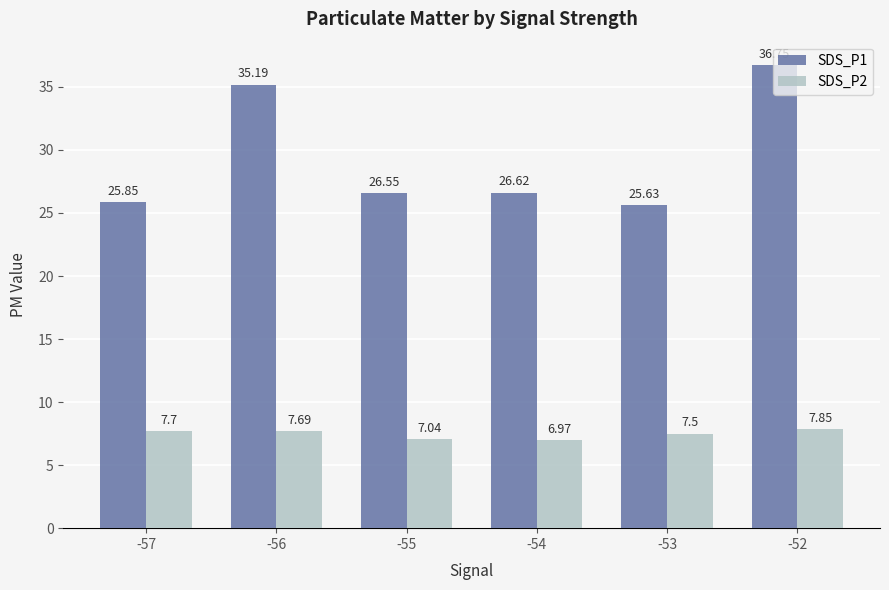

How many values in the SDS_P2 series exceed 7?

5